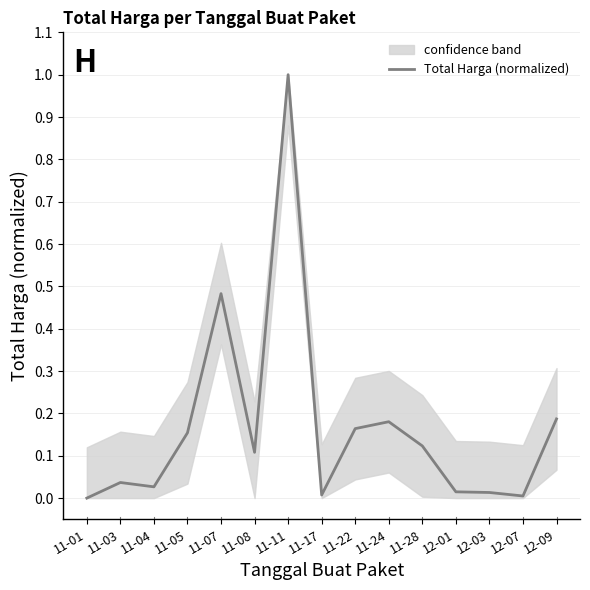

What is the label of the 13th point from the right?

11-04